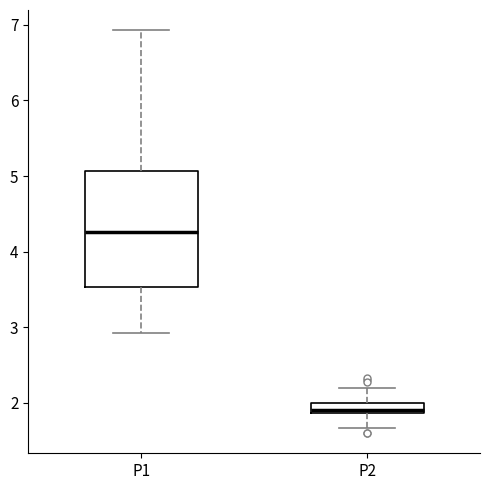

Comparing the boxes themselves (not the whiskers), which one is the tallest?

P1